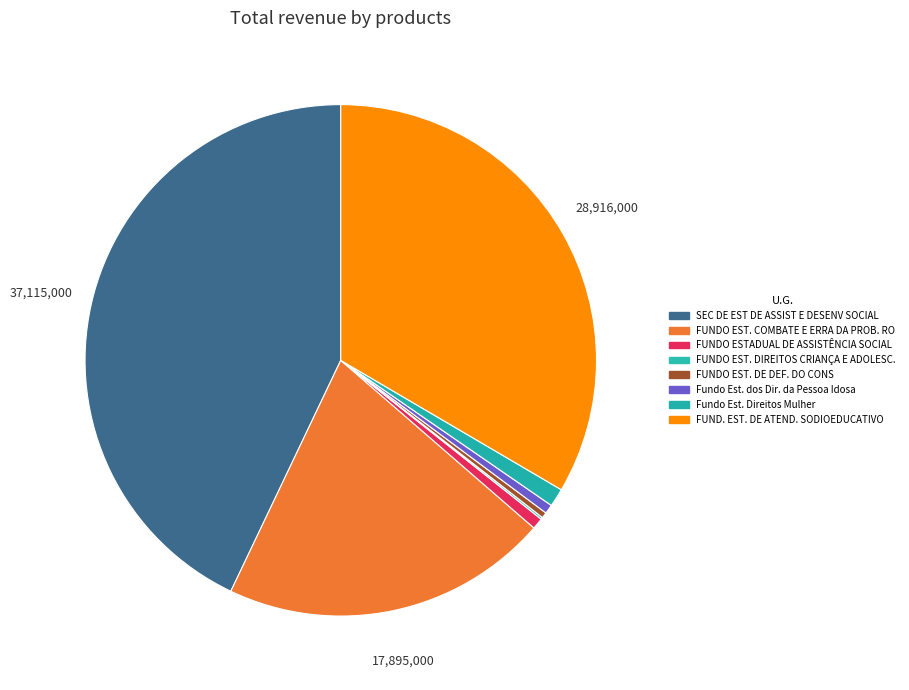

Approximately how many times larger is the value at Fundo Est. dos Dir. da Pessoa Idosa compared to Fundo Est. Direitos Mulher?

0.5